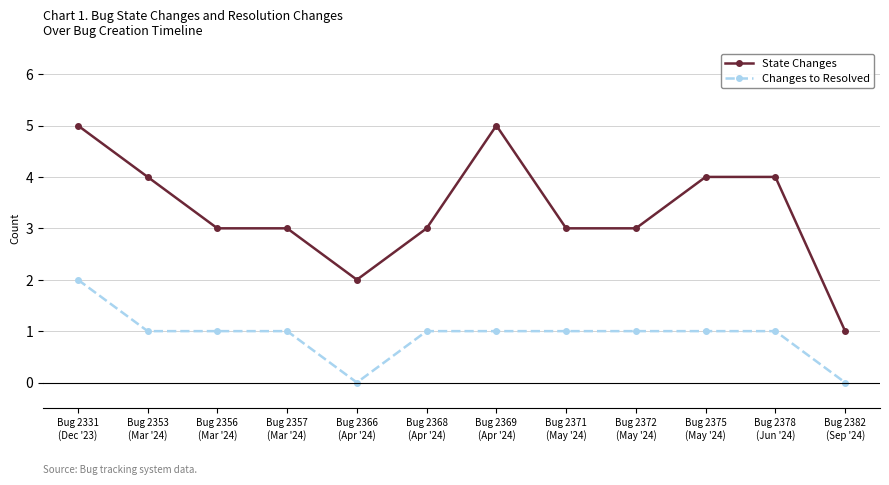

True or false: State Changes has a value of 2 at Bug 2331
(Dec '23).

False